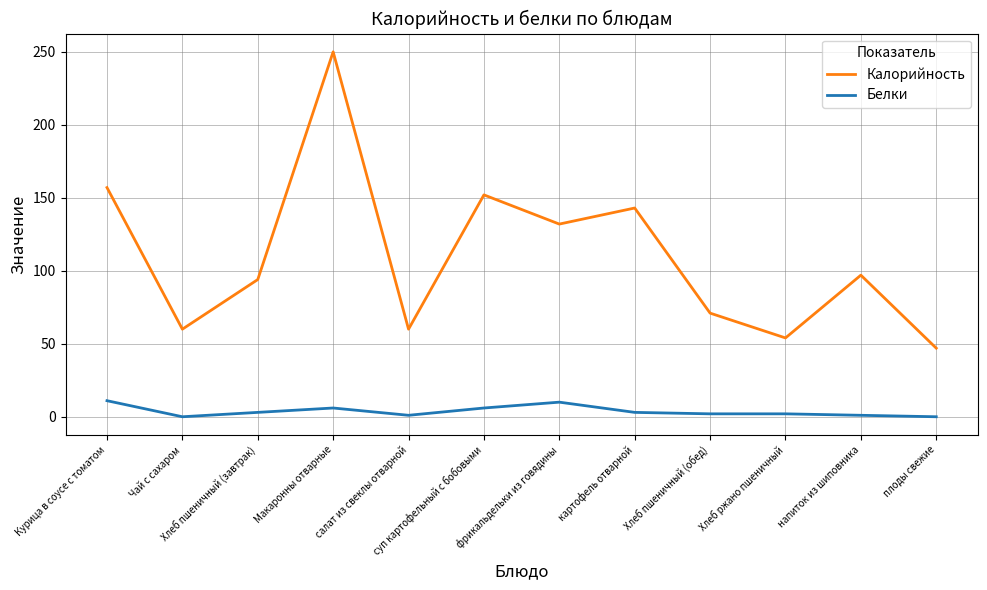

What is the sum of the Калорийность values at картофель отварной and напиток из шиповника?

240